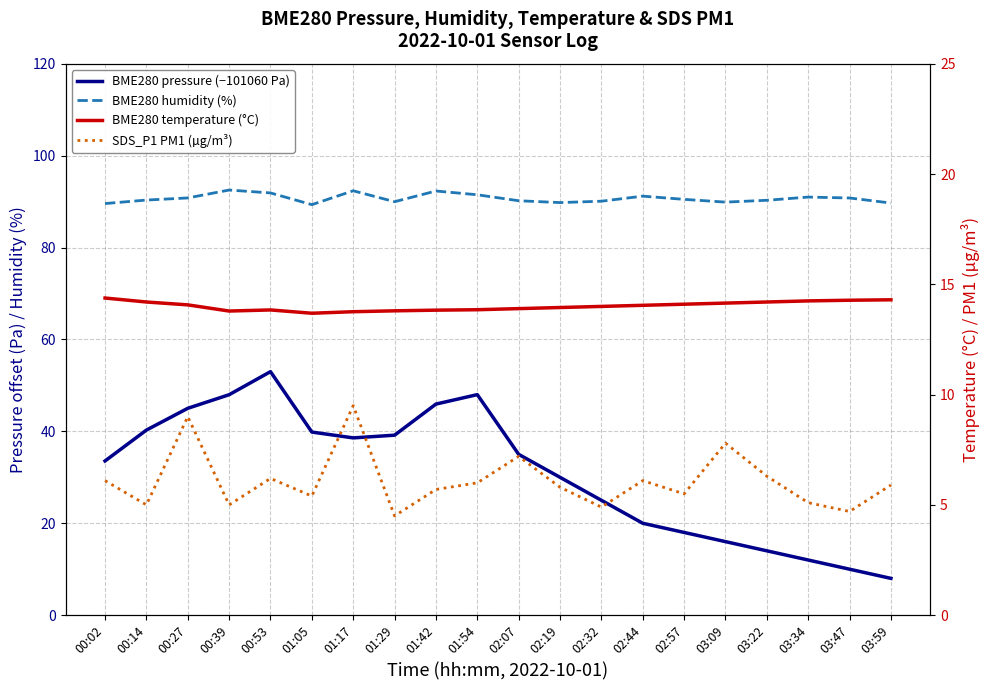

True or false: BME280 pressure (−101060 Pa) and BME280 humidity (%) intersect in this chart.

False